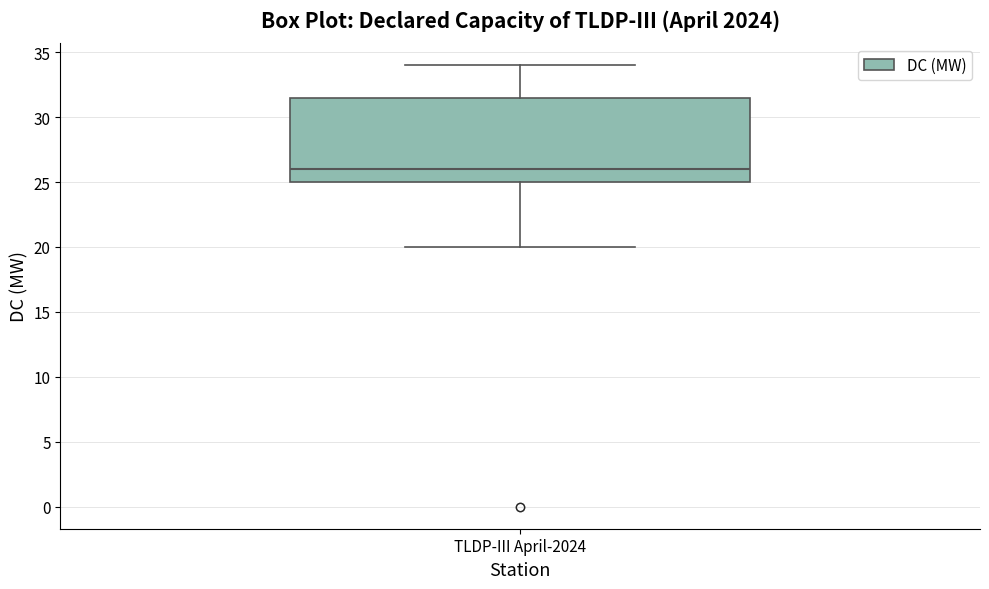

Transcribe this box plot: give where the median line is, the range the box spans, and where the two whiskers end, as read against the y-axis. The values are not printed on the chart, so give them approximately, as read against the axis.

median 26.0, box 25.0 to 31.5, whiskers 20.0 to 34.0